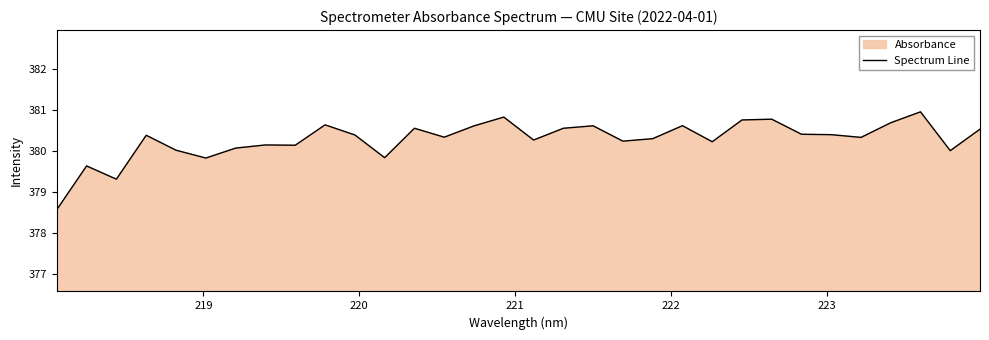

Count the number of categories in the chart.

32